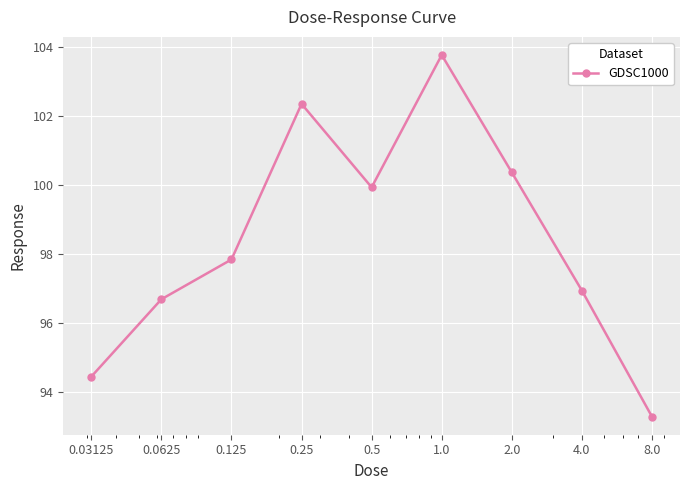

What is the average value?

98.4